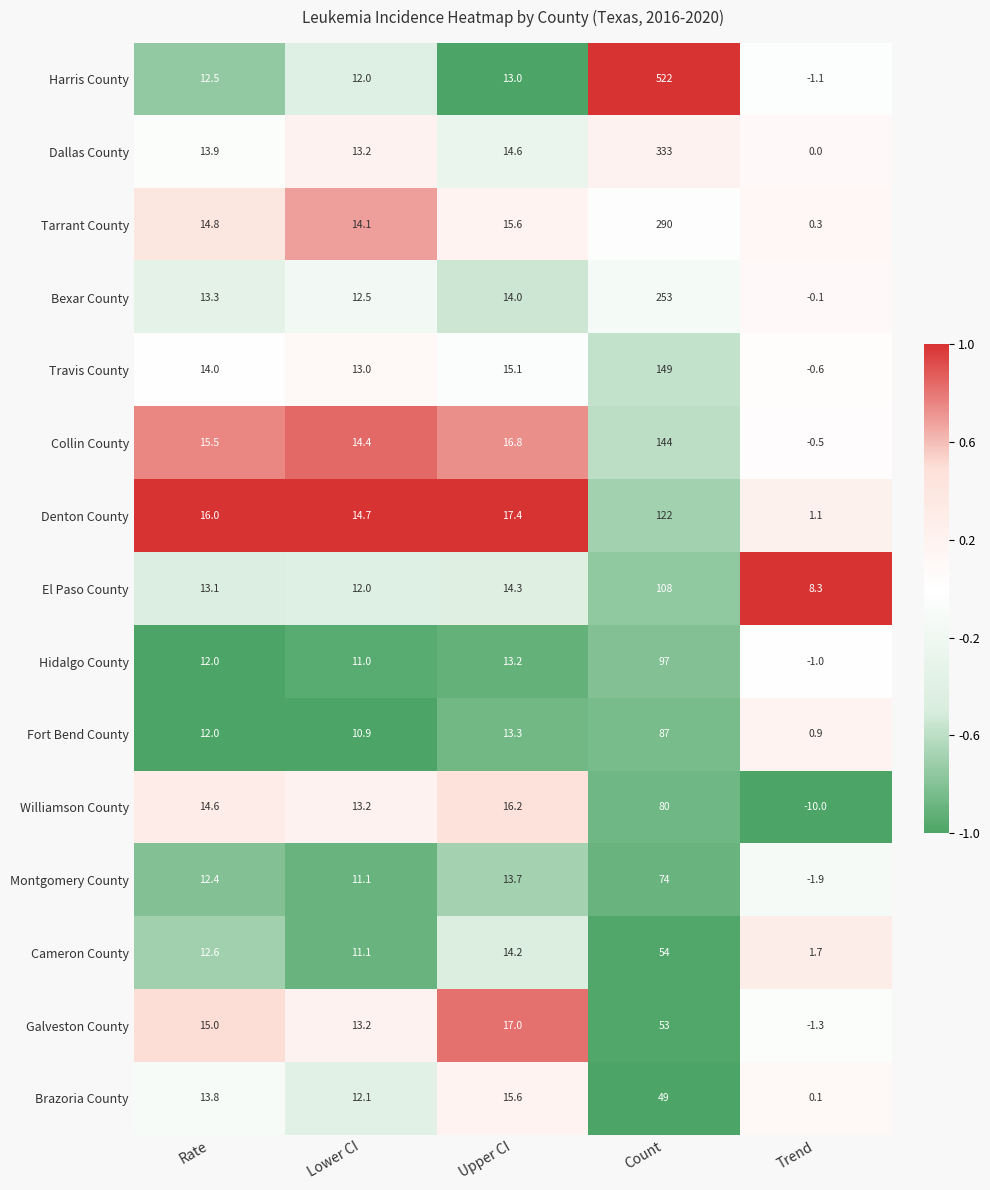

The Williamson County series shows 16.2 at Upper CI. True or false?

True